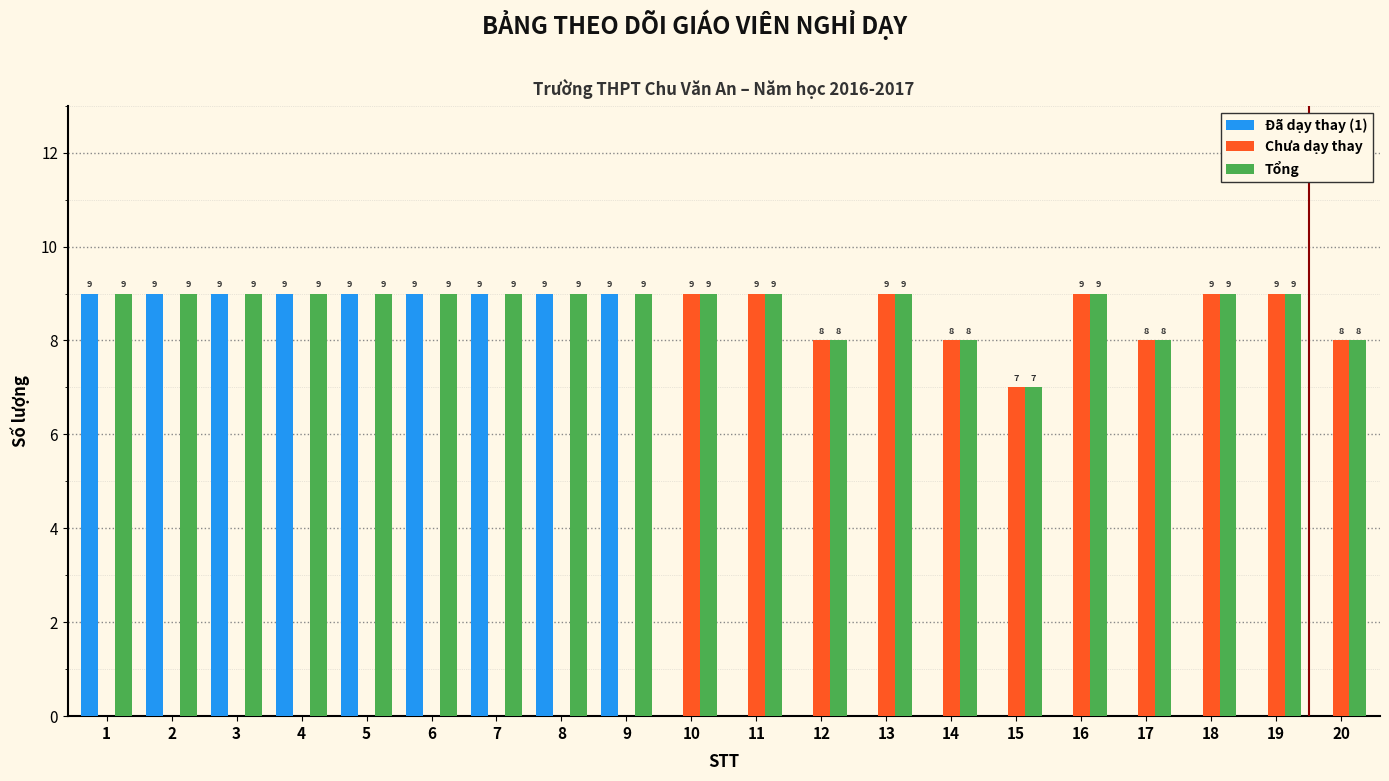

Which series has the largest total across all categories?

Tổng